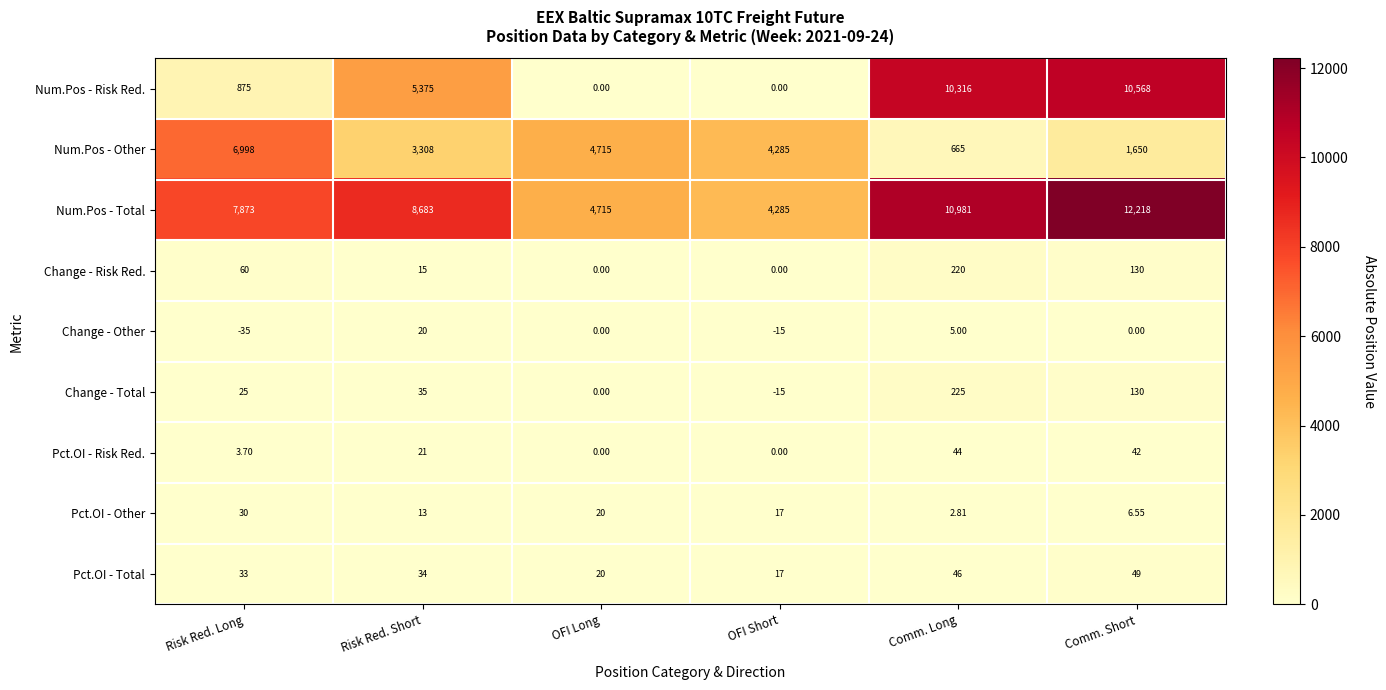

How many distinct data groups are displayed?

9